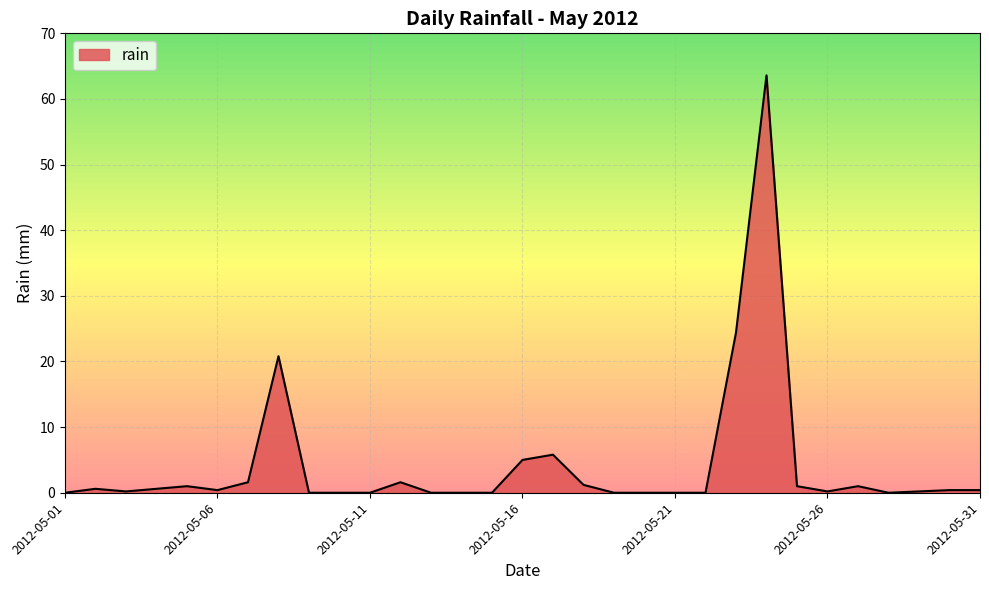

What is the sum of all values?

130.0